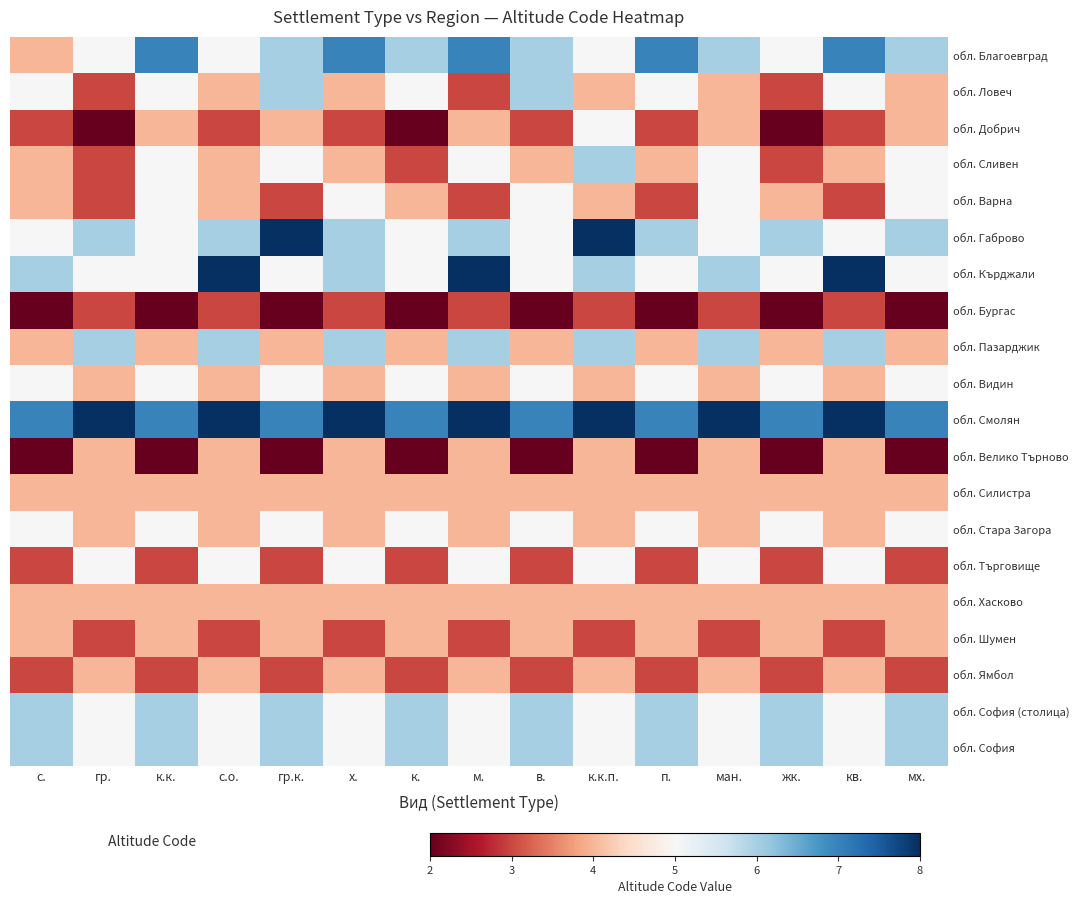

Rank the series by their maximum value, from lowest to highest.

обл. Бургас, обл. Велико Търново, обл. Силистра, обл. Хасково, обл. Шумен, обл. Ямбол, обл. Добрич, обл. Варна, обл. Видин, обл. Стара Загора, обл. Търговище, обл. Ловеч, обл. Сливен, обл. Пазарджик, обл. София (столица), обл. София, обл. Благоевград, обл. Габрово, обл. Кърджали, обл. Смолян